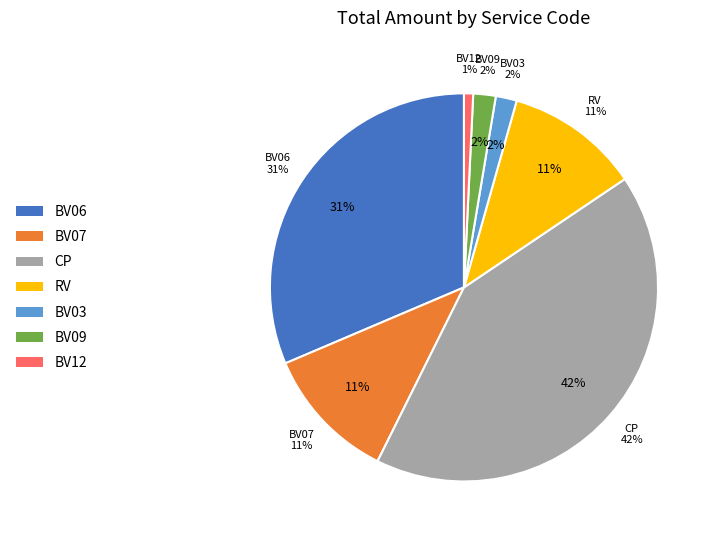

Is there any slice that represents more than half of the pie?

No